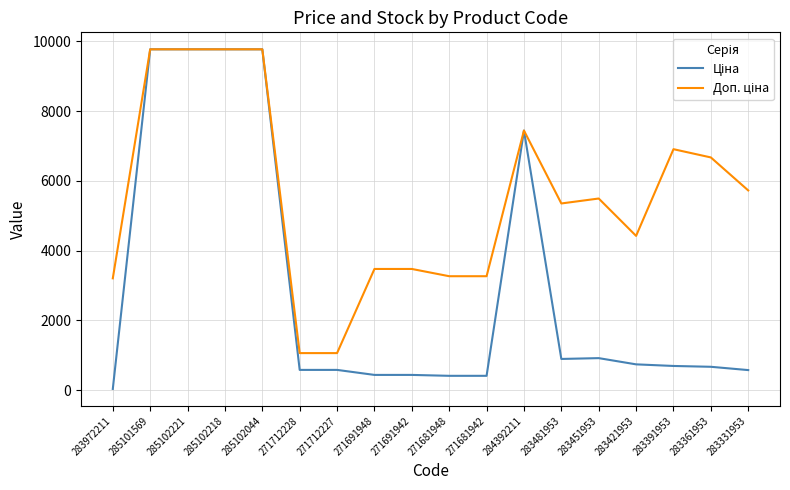

What is the total value across all series at 285102218?

19551.0